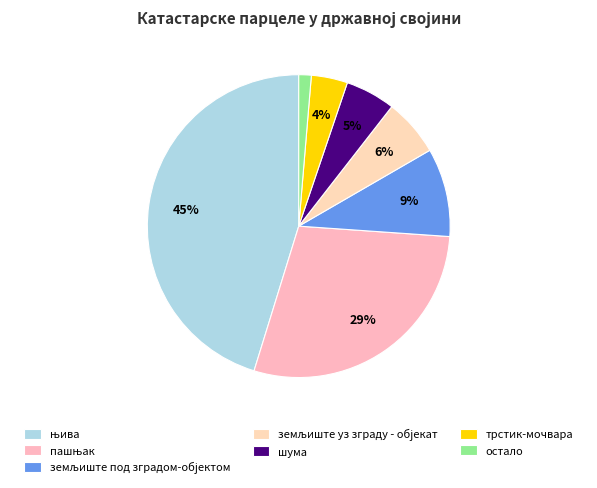

True or false: земљиште уз зграду - објекат accounts for 6% of the total.

True